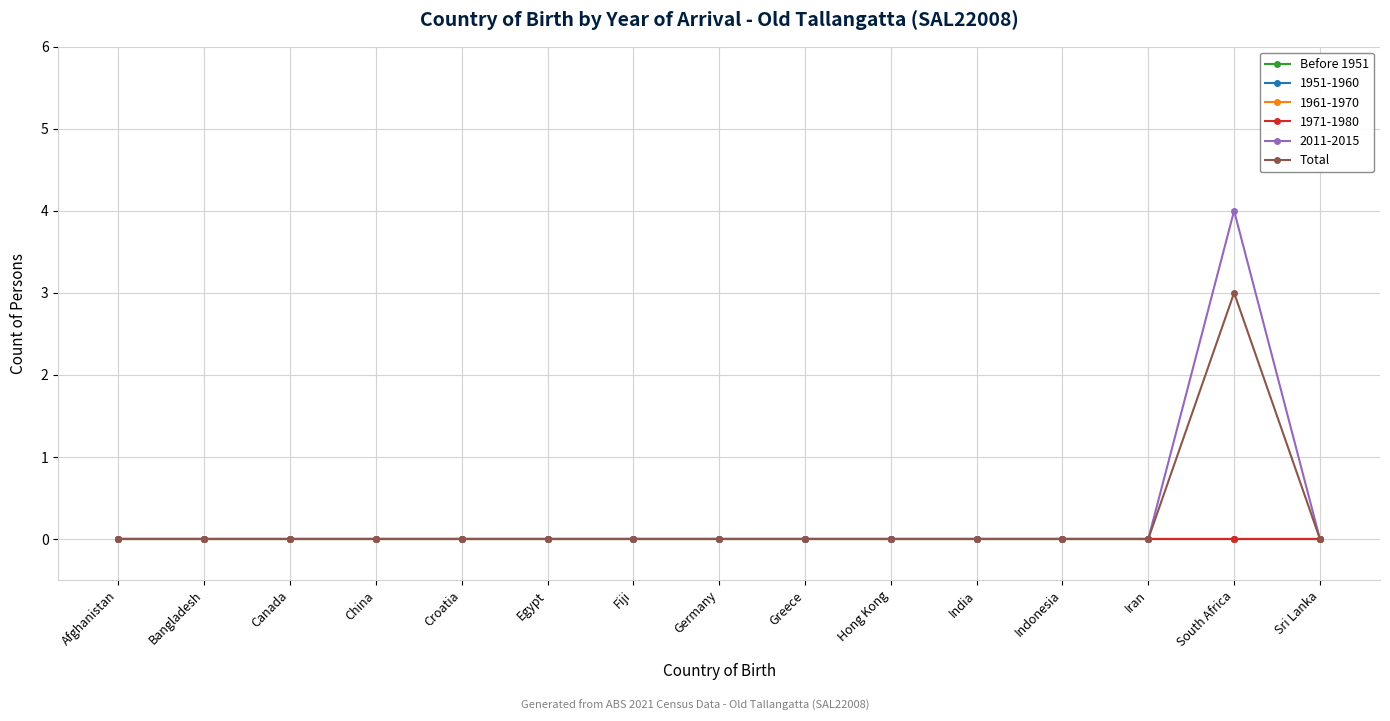

Where is the first local maximum for Total?

South Africa